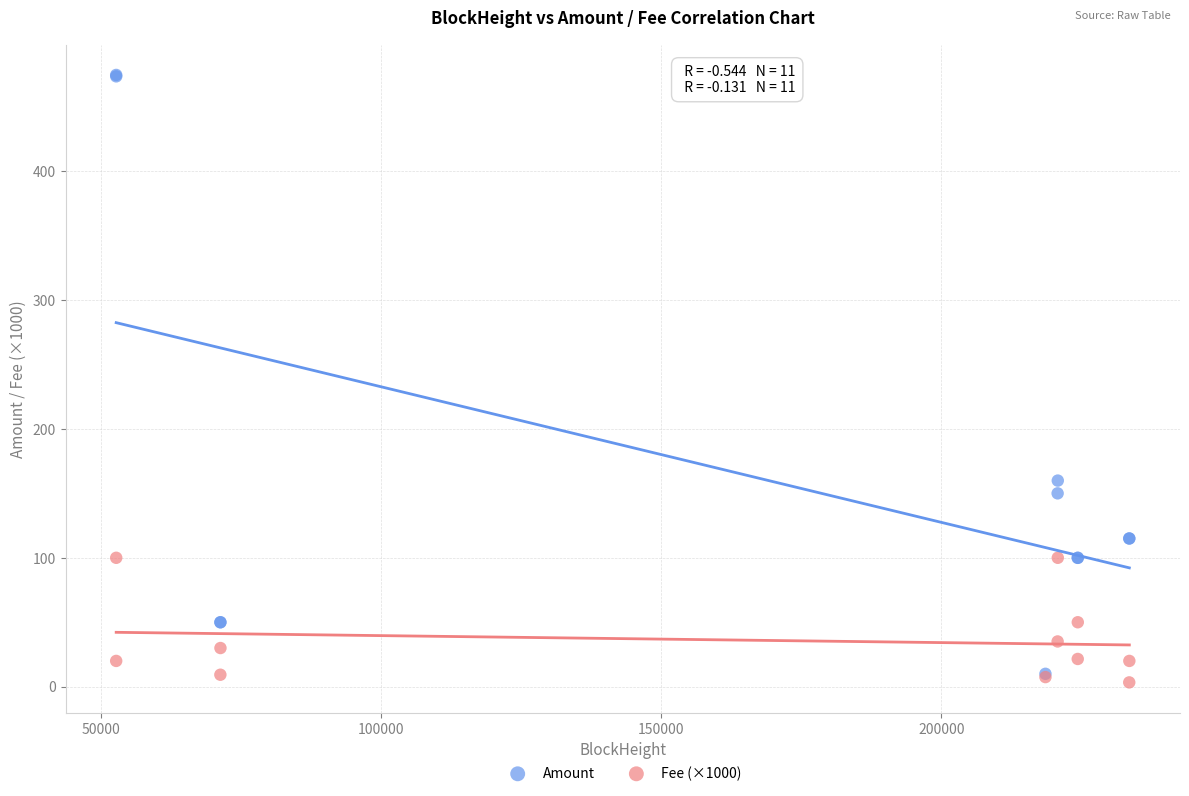

In the Amount series, what Y value is closest to 242?

159.9